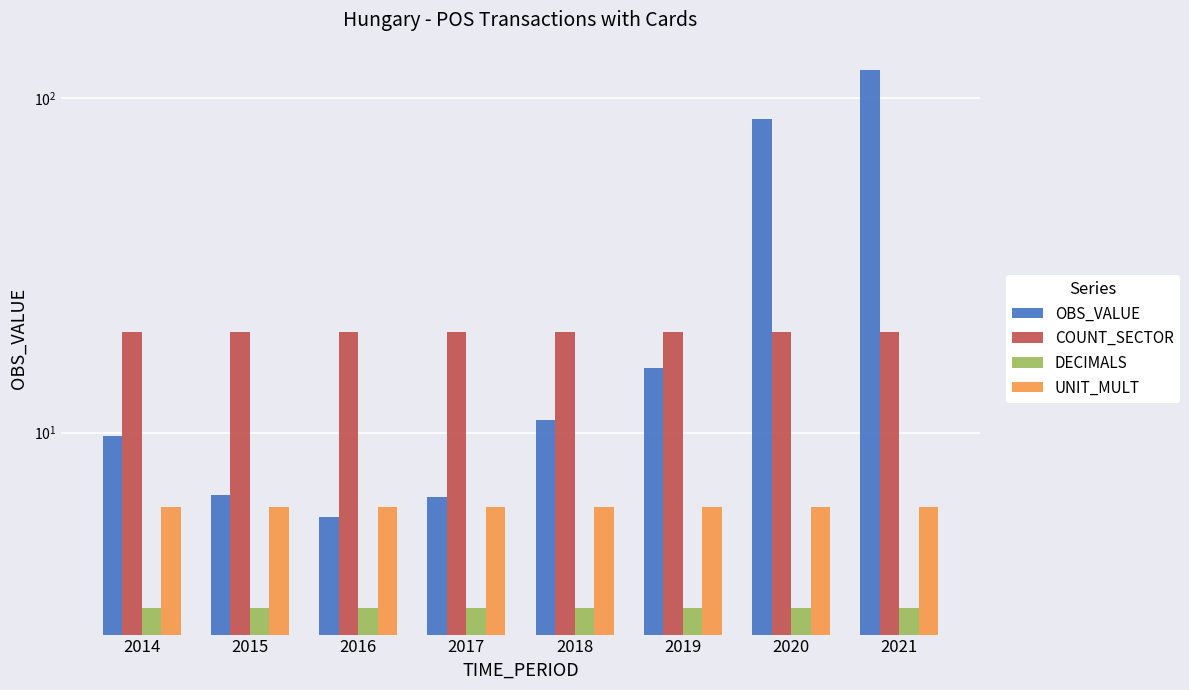

Rank the categories by COUNT_SECTOR value from highest to lowest.

2014, 2015, 2016, 2017, 2018, 2019, 2020, 2021